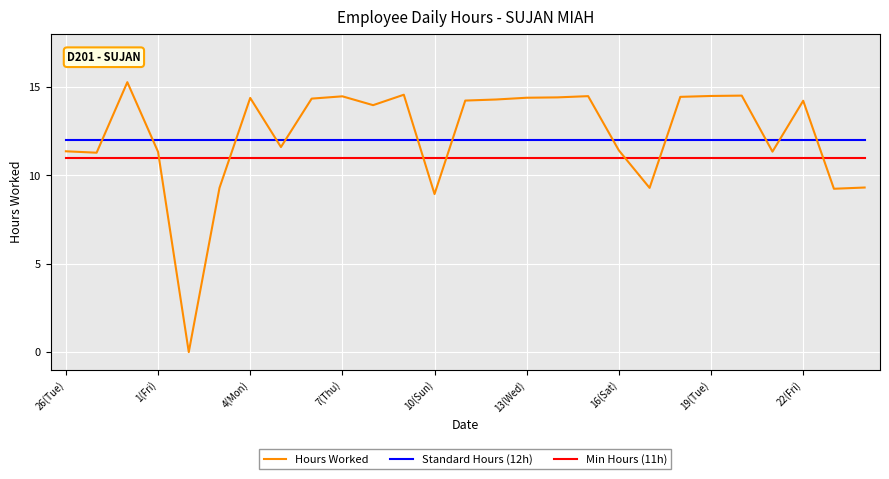

Rank the series by their maximum value, from lowest to highest.

Min Hours (11h), Standard Hours (12h), Hours Worked